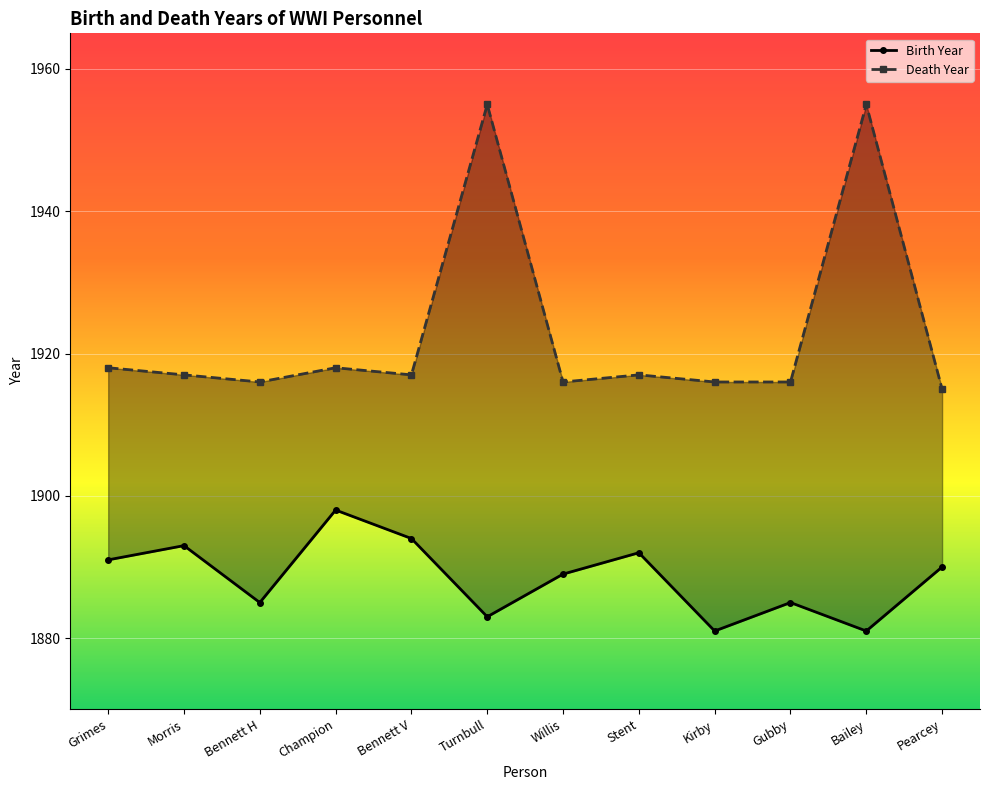

Which category has the highest value across all series?

Turnbull